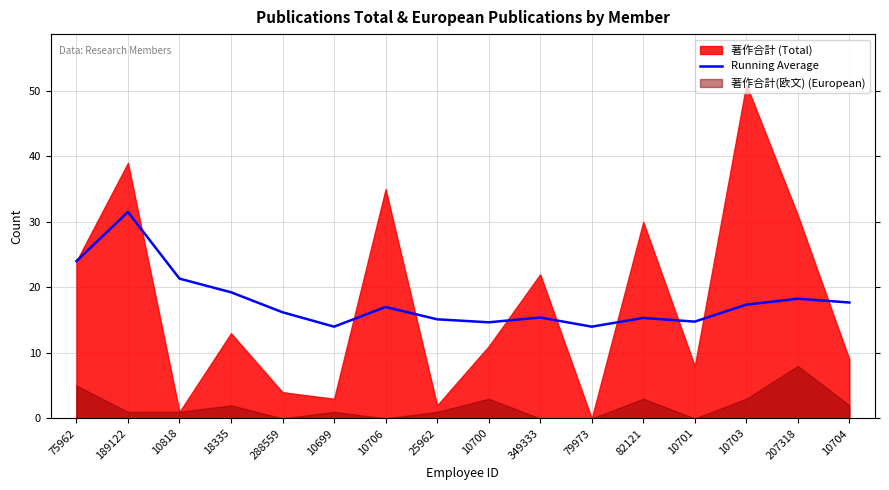

How many points are lower than both their immediate neighbors (excluding endpoints)?

4